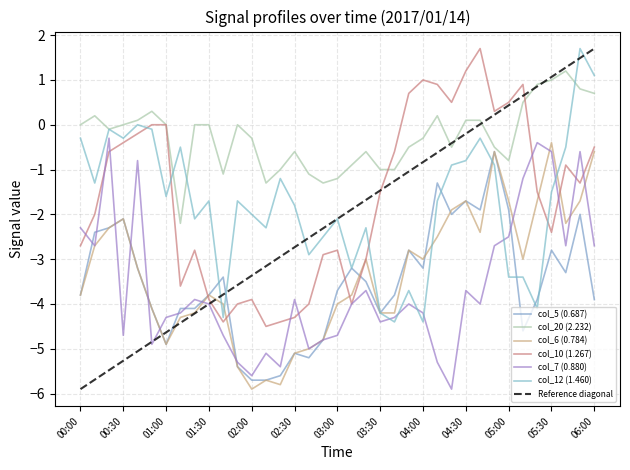

What is the lowest value of the col_10 (1.267) series?

-4.5